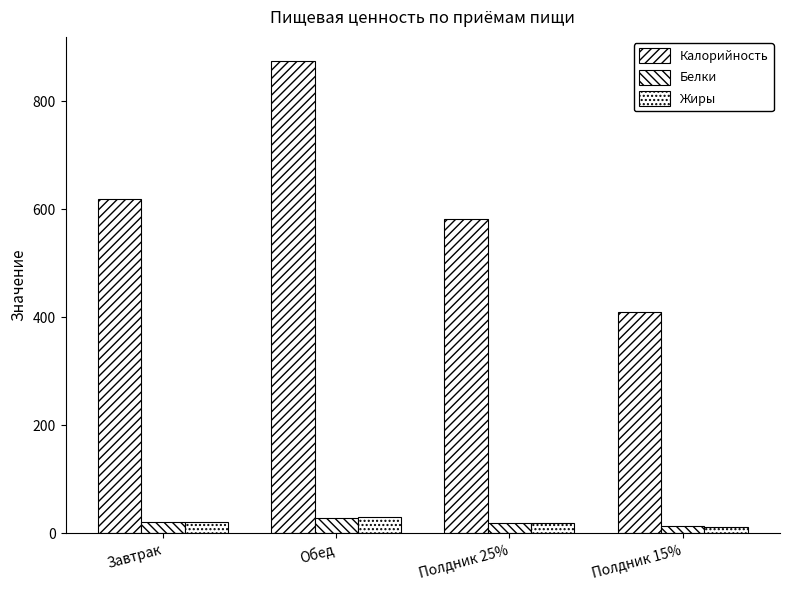

How many bars are there in total?

12